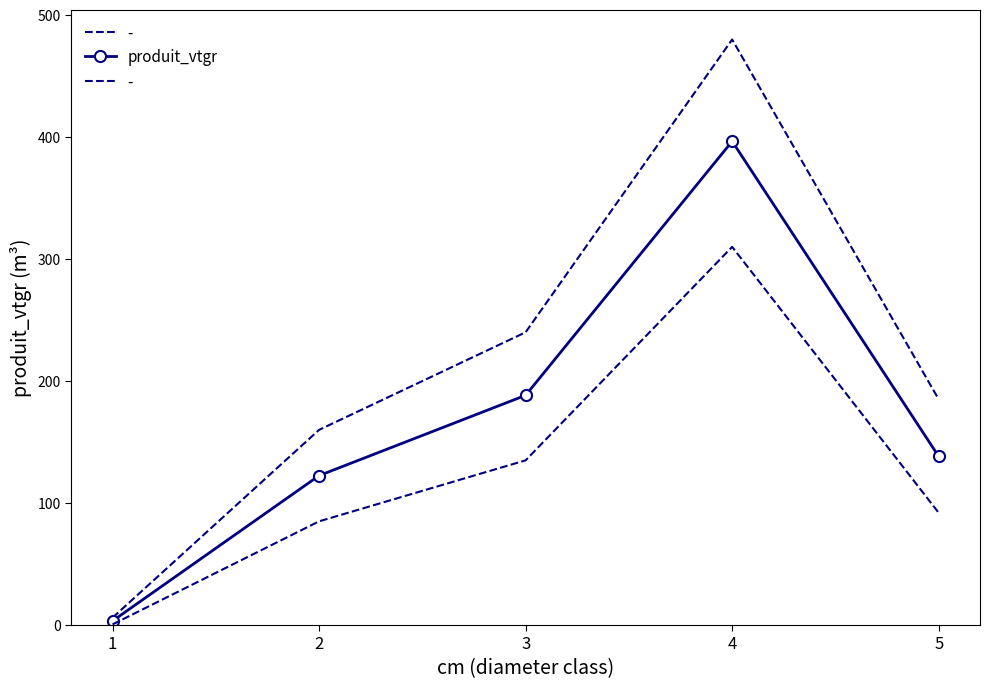

How many data points are above 138?

3